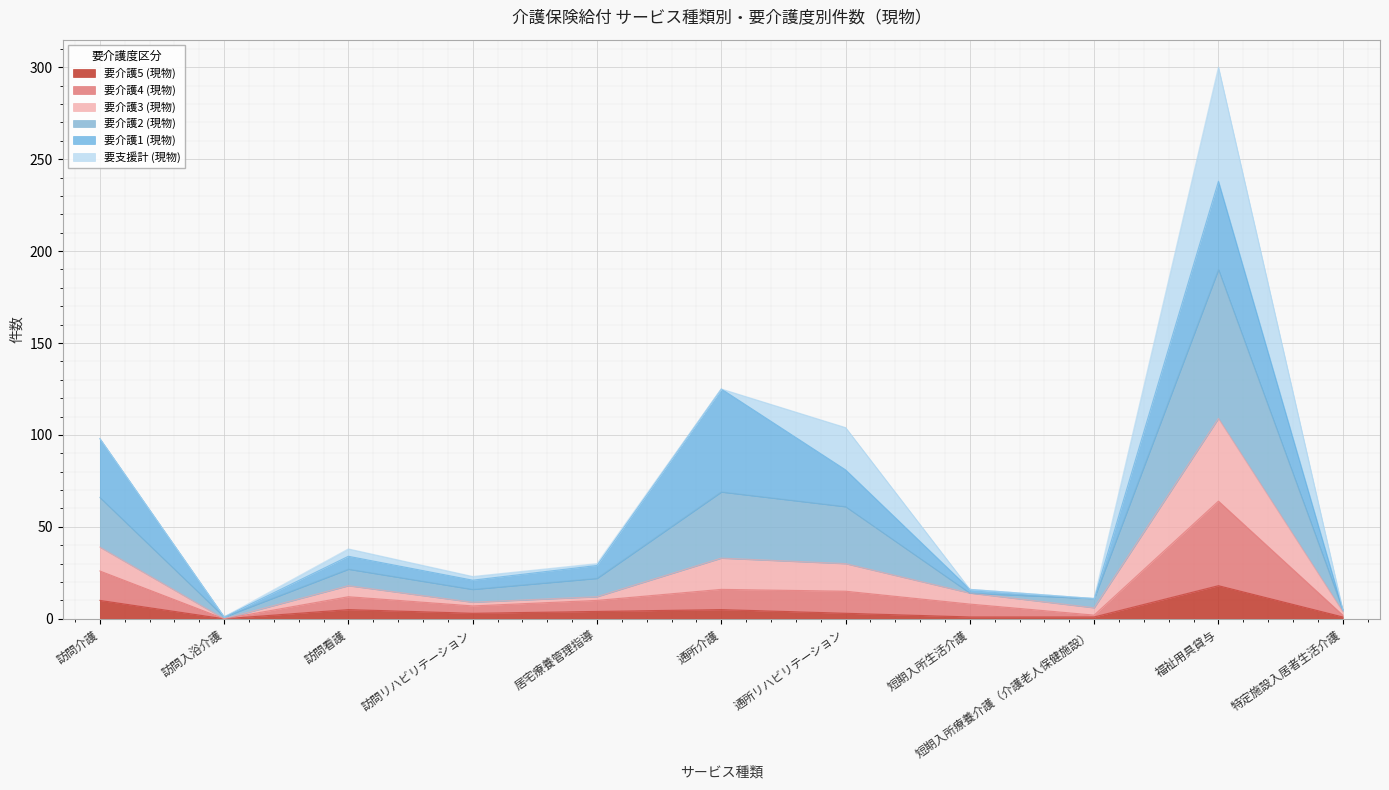

The value of 要介護5 (現物) at 福祉用具貸与 is 29. True or false?

False